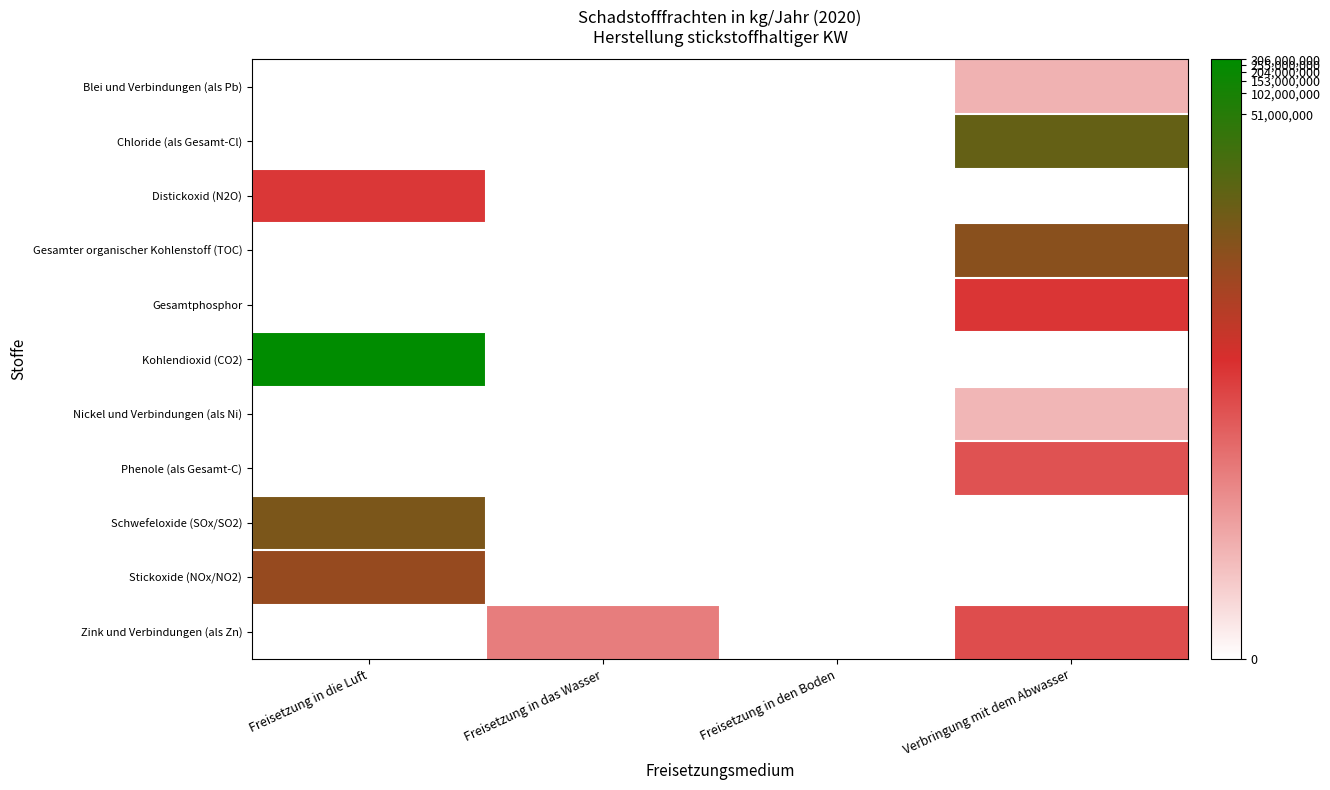

At which category is the sum across all series the highest?

Verbringung mit dem Abwasser